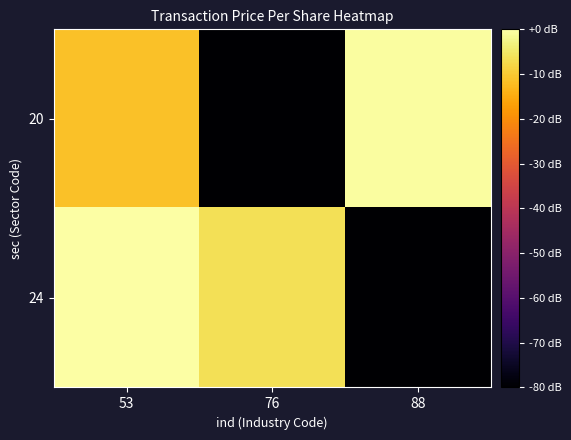

What is the spread (max minus min) of values at 88?

220.9